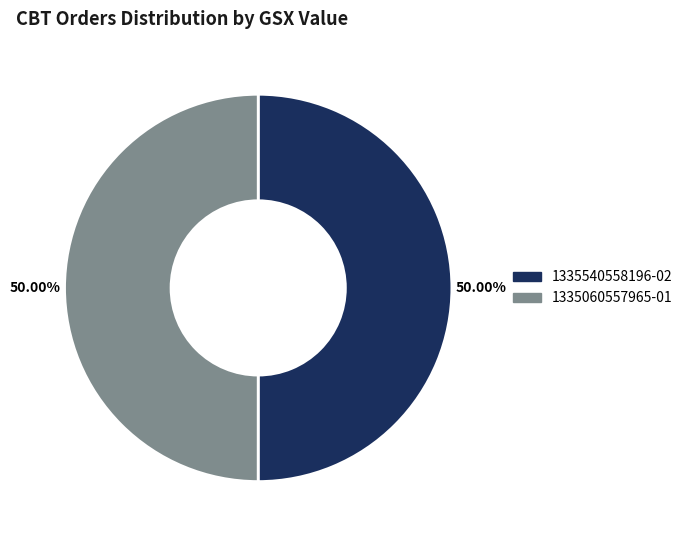

Approximately how many times larger is the value at 1335060557965-01 compared to 1335540558196-02?

1.0